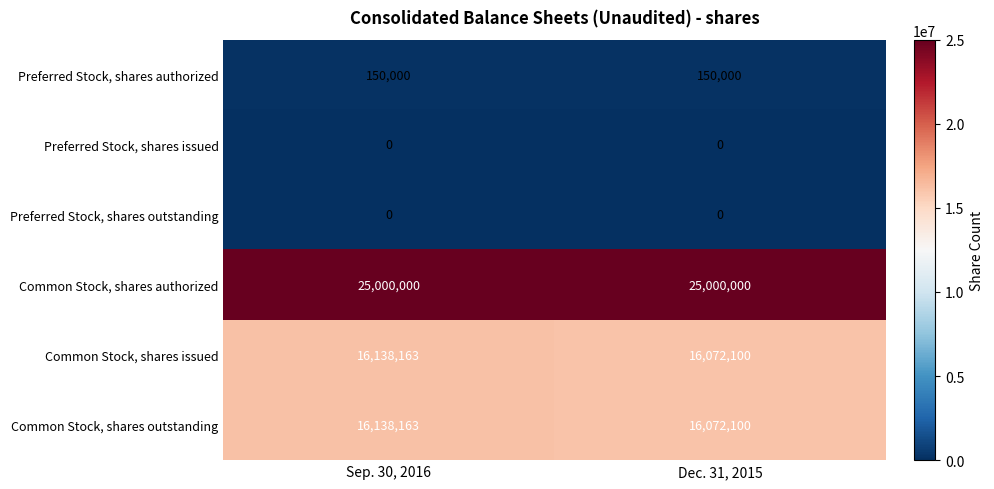

How many distinct data groups are displayed?

6